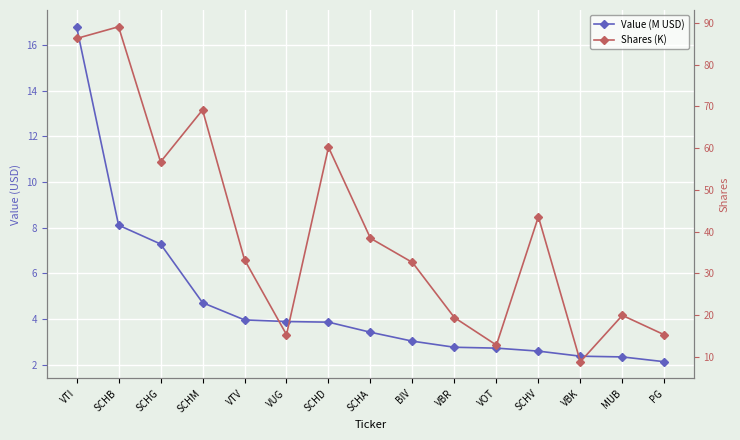

True or false: Shares (K) has more than 2 points higher than both neighbors.

True